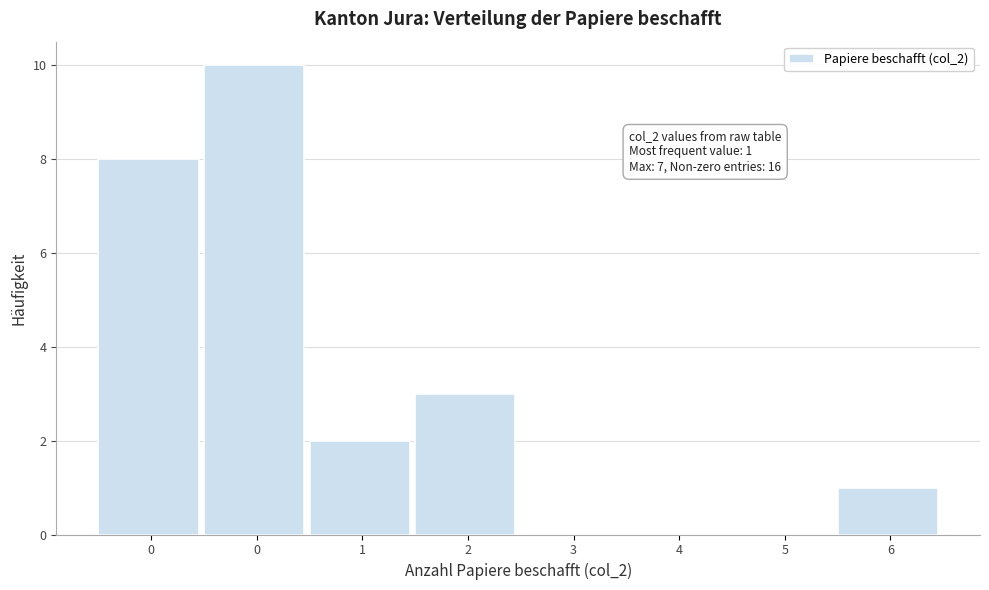

Are the bars horizontal?

No